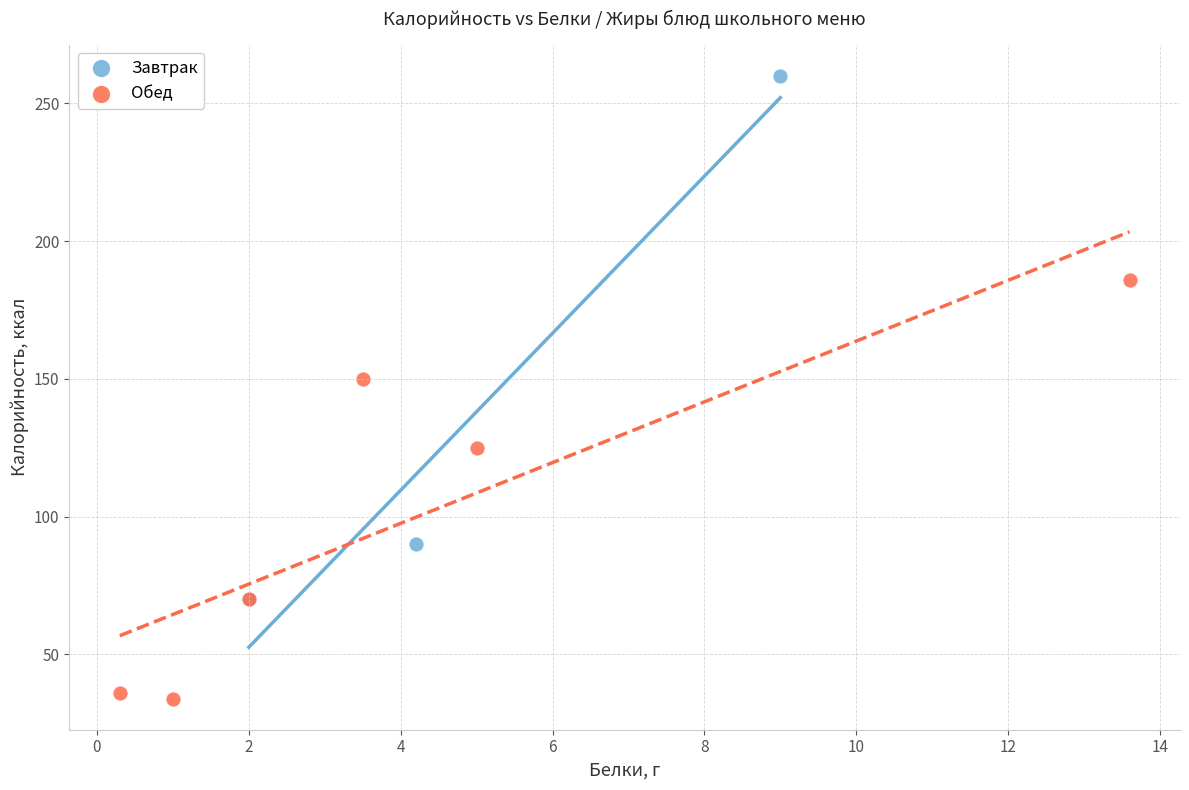

Which series has the widest spread of Y values?

Завтрак